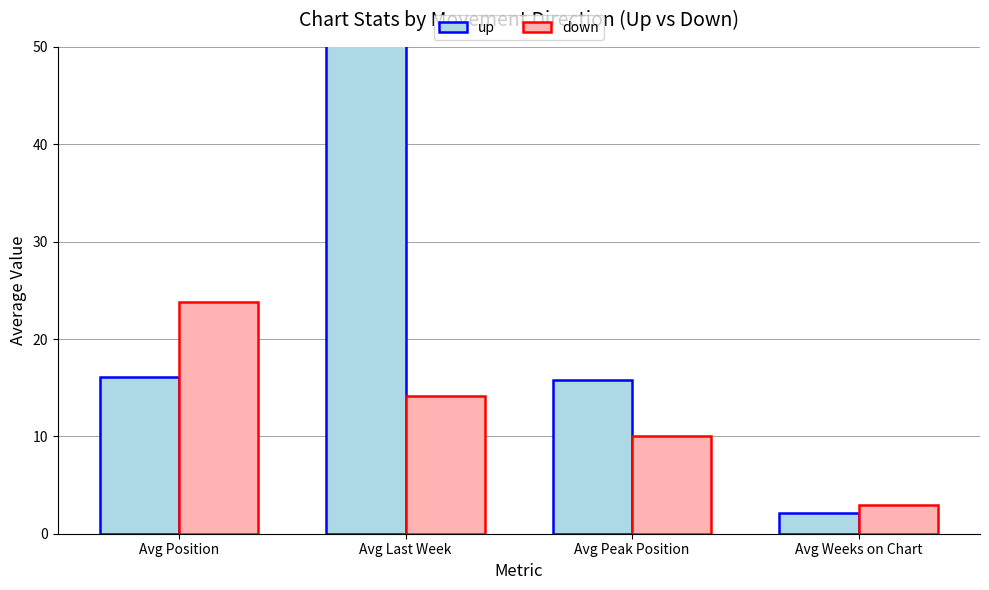

What is the difference between the second highest and second lowest values in the down series?

4.1